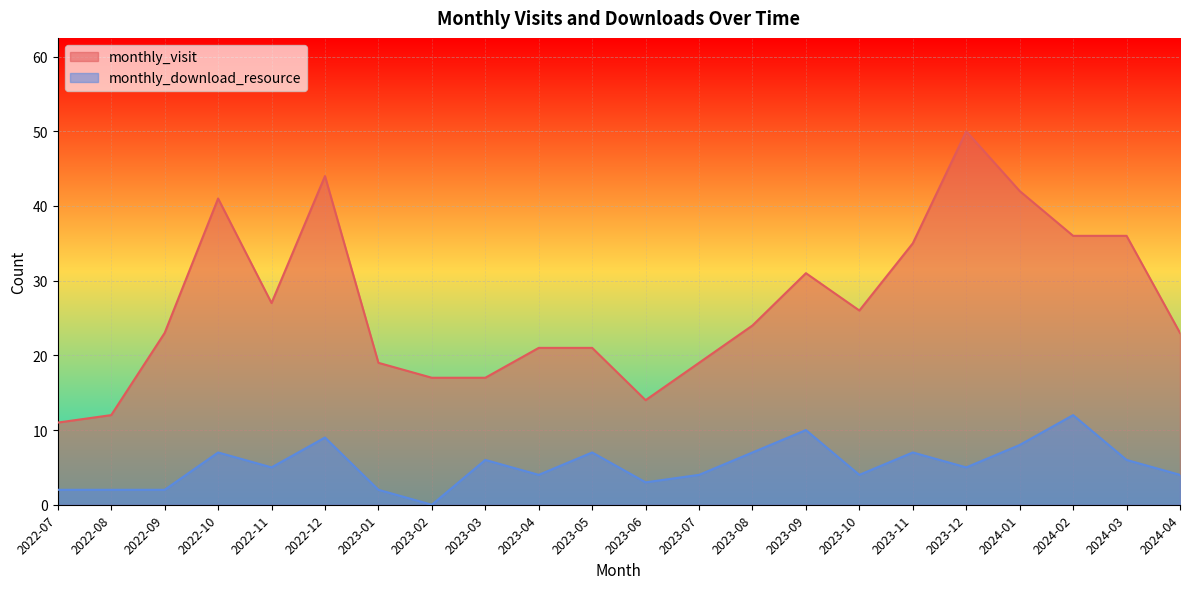

Where does the monthly_download_resource series first go above 5?

2022-10